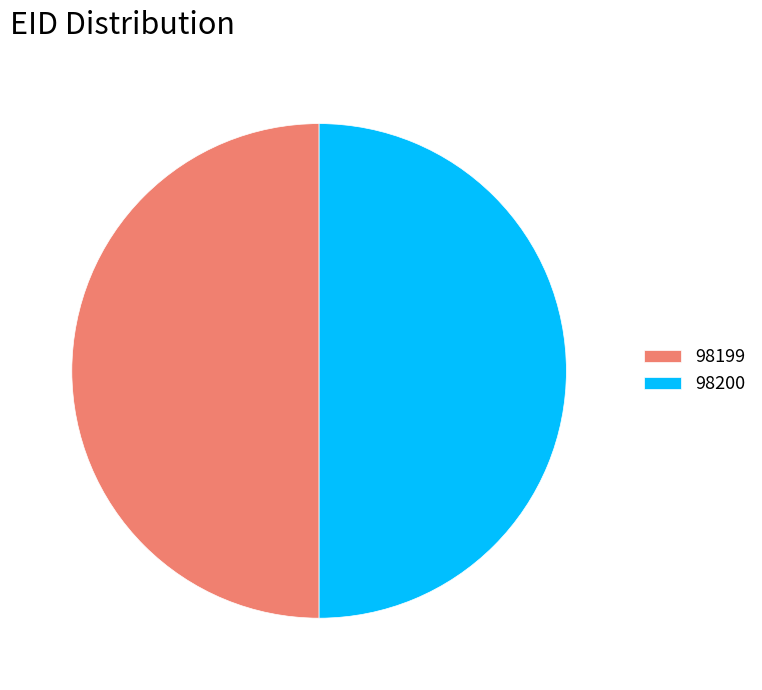

The 98200 slice represents 64% of the pie. True or false?

False